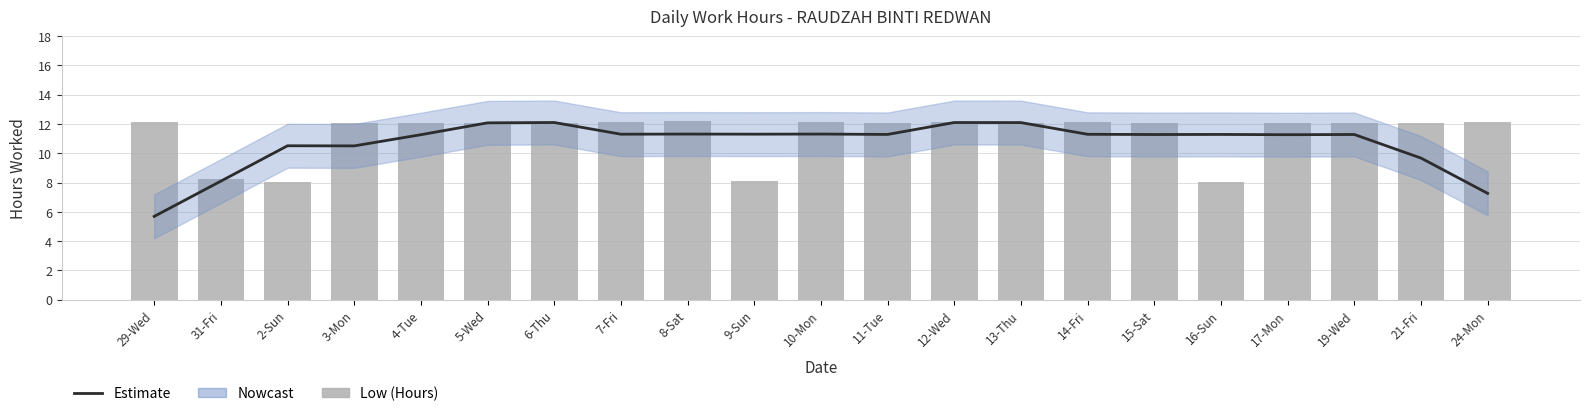

Reading left to right, extract all data points from this chart.

Estimate: 5.7	8.1	10.5	10.5	11.3	12.1	12.1	11.3	11.3	11.3	11.3	11.3	12.1	12.1	11.3	11.3	11.3	11.3	11.3	9.7	7.3
Low (Hours): 12.1	8.3	8.1	12.1	12.1	12.1	12.1	12.1	12.2	8.1	12.1	12.1	12.1	12.0	12.2	12.1	8.1	12.1	12.1	12.1	12.2